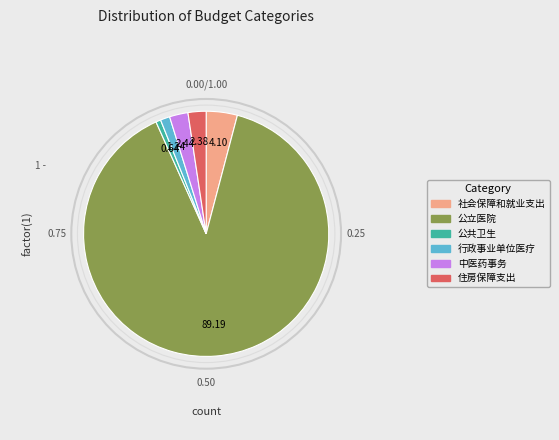

How many segments does this pie chart have?

6